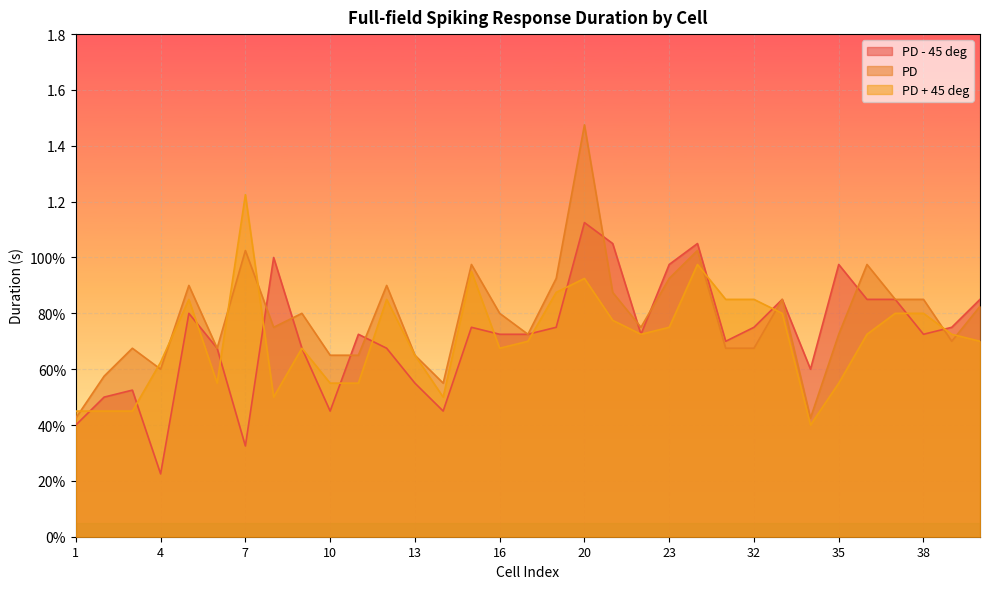

What is the total value across all series at 24?

3.0